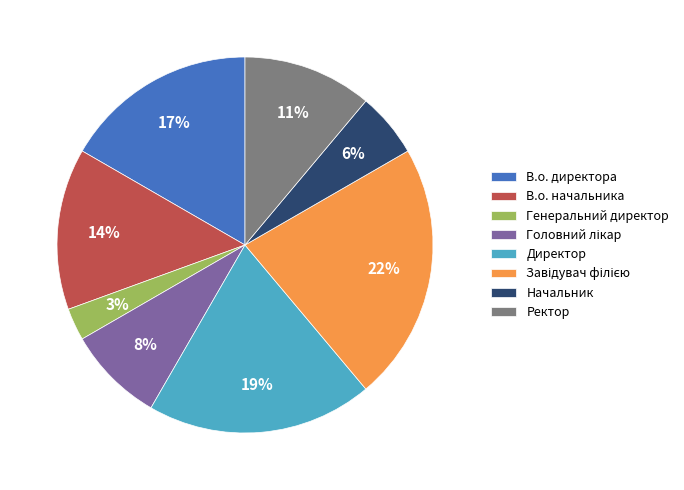

True or false: Директор accounts for 27% of the total.

False